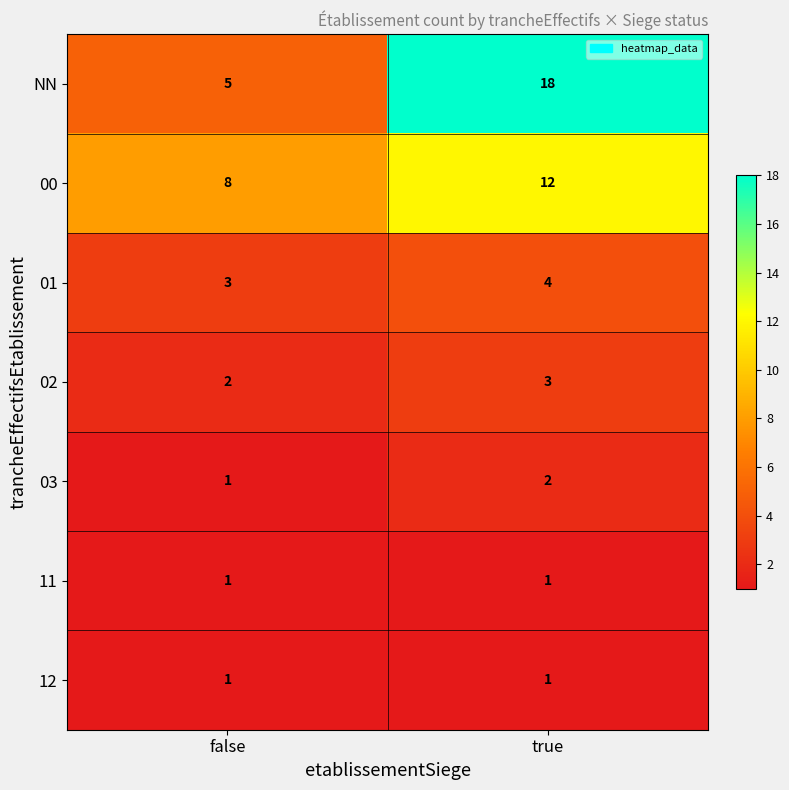

Rank the categories by 02 value from lowest to highest.

false, true